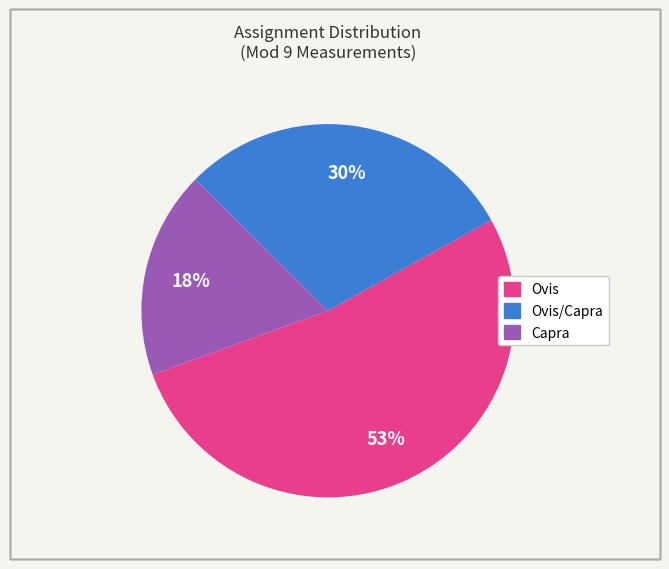

Is there any slice that represents more than half of the pie?

Yes